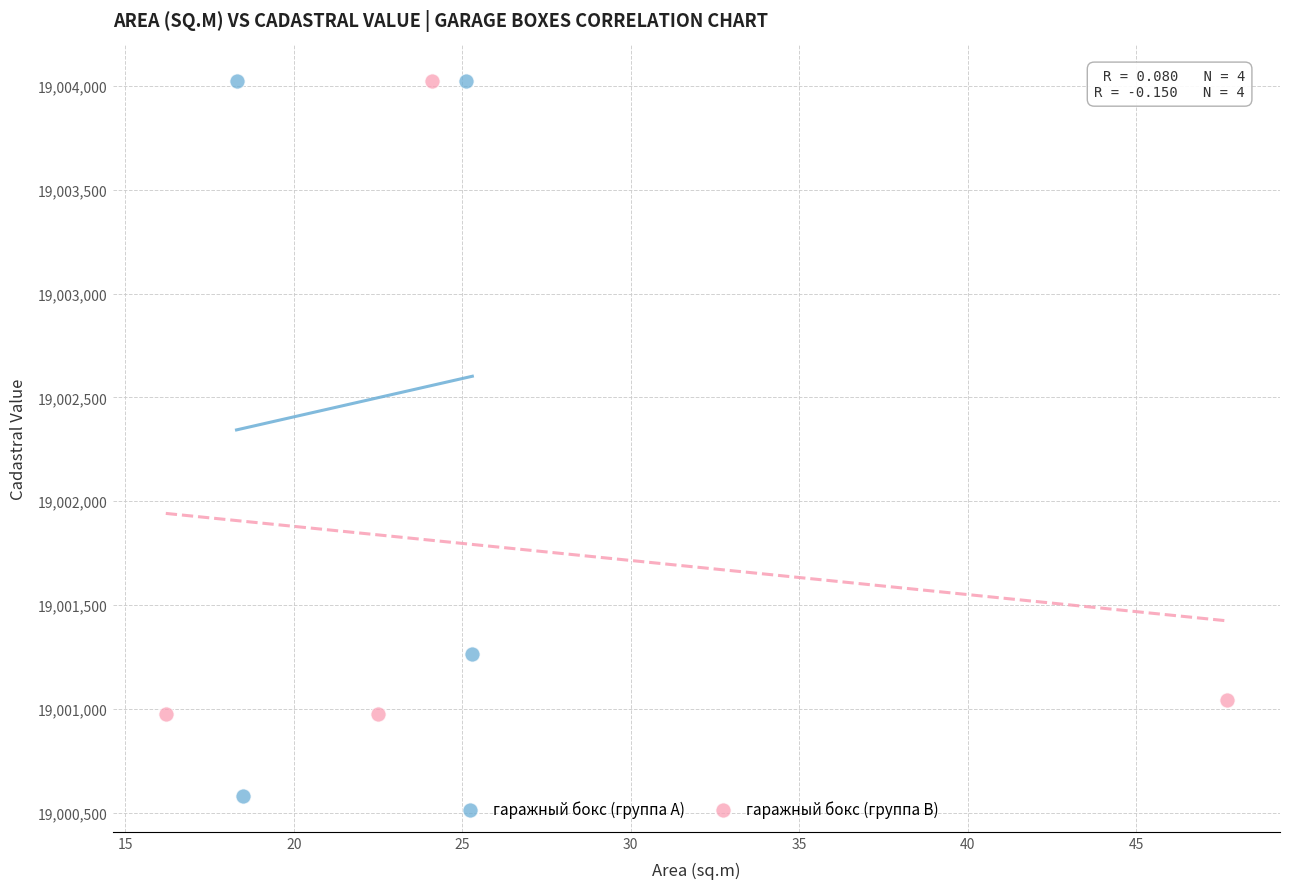

Which series reaches the minimum Y coordinate?

гаражный бокс (группа A)